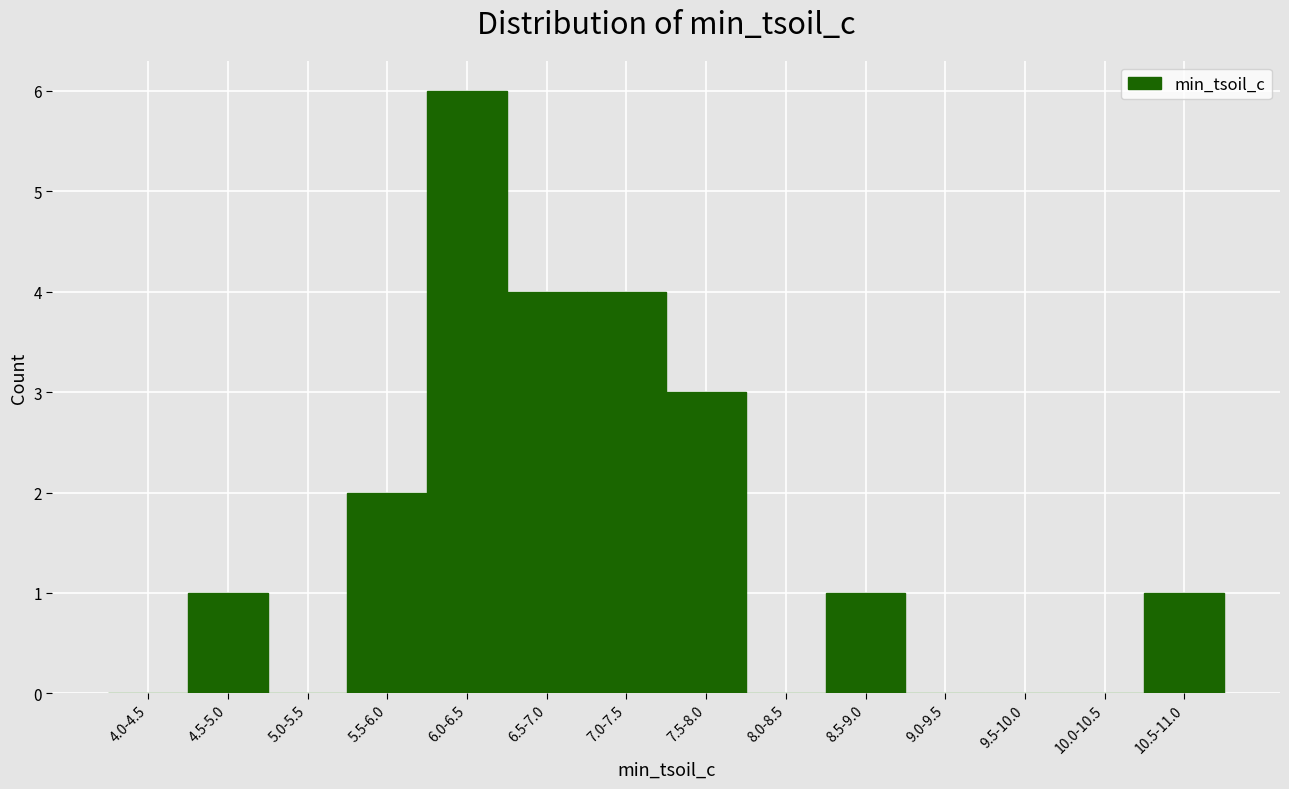

Reading left to right, what are all the values shown in this chart?

4.0-4.5=0	4.5-5.0=1	5.0-5.5=0	5.5-6.0=2	6.0-6.5=6	6.5-7.0=4	7.0-7.5=4	7.5-8.0=3	8.0-8.5=0	8.5-9.0=1	9.0-9.5=0	9.5-10.0=0	10.0-10.5=0	10.5-11.0=1